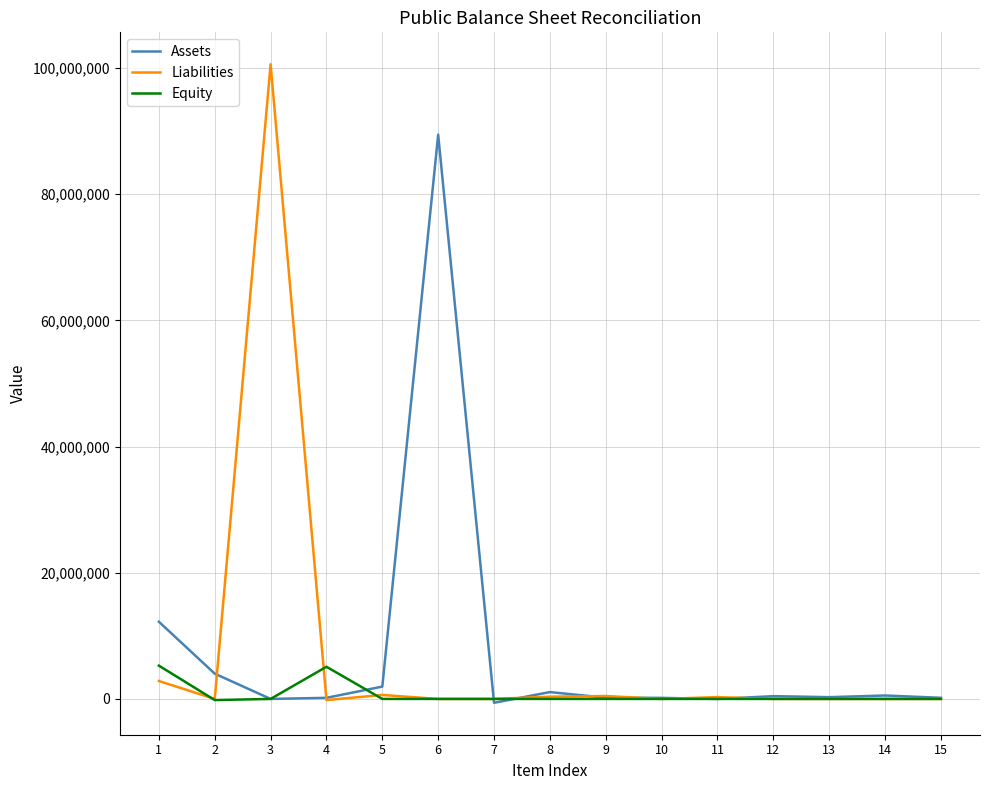

List the series in order of their peak value, highest first.

Liabilities, Assets, Equity